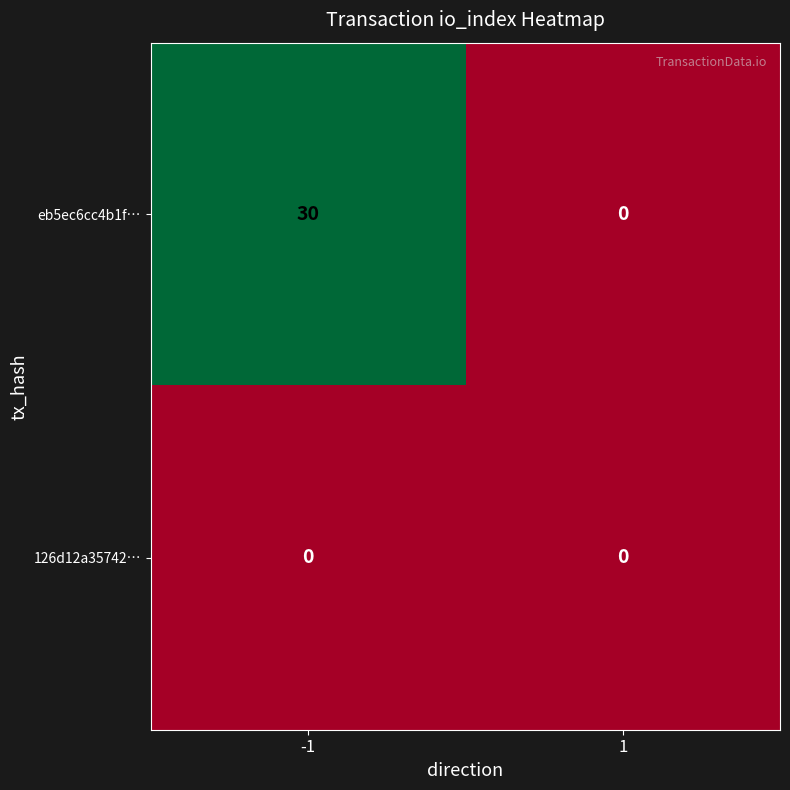

The value of eb5ec6cc4b1f… at -1 is 50. True or false?

False